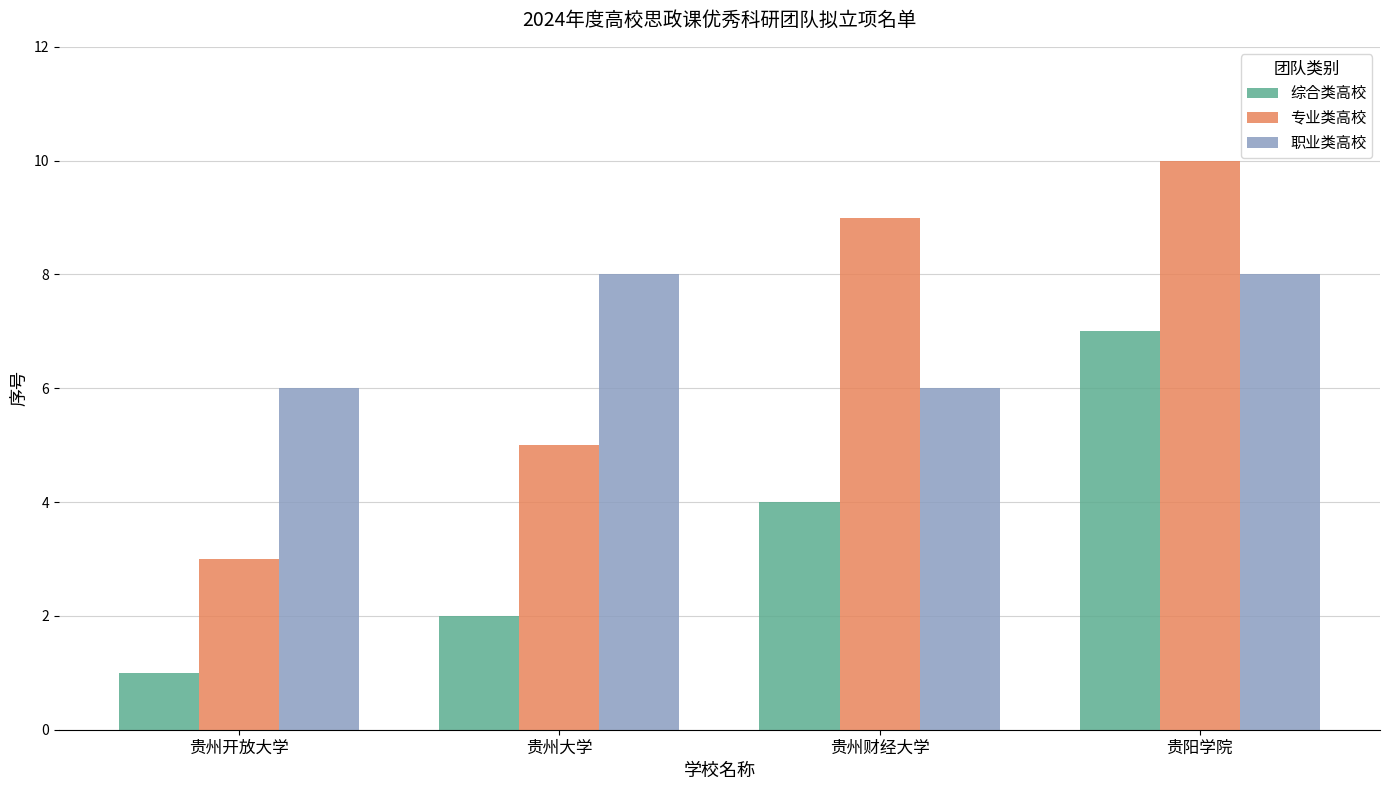

What are all the series names shown in the legend?

综合类高校, 专业类高校, 职业类高校